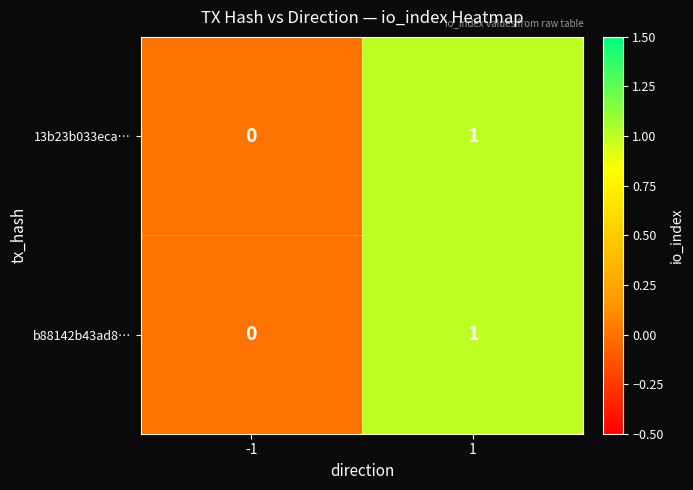

List the labels in order of b88142b43ad8… value, largest first.

1, -1